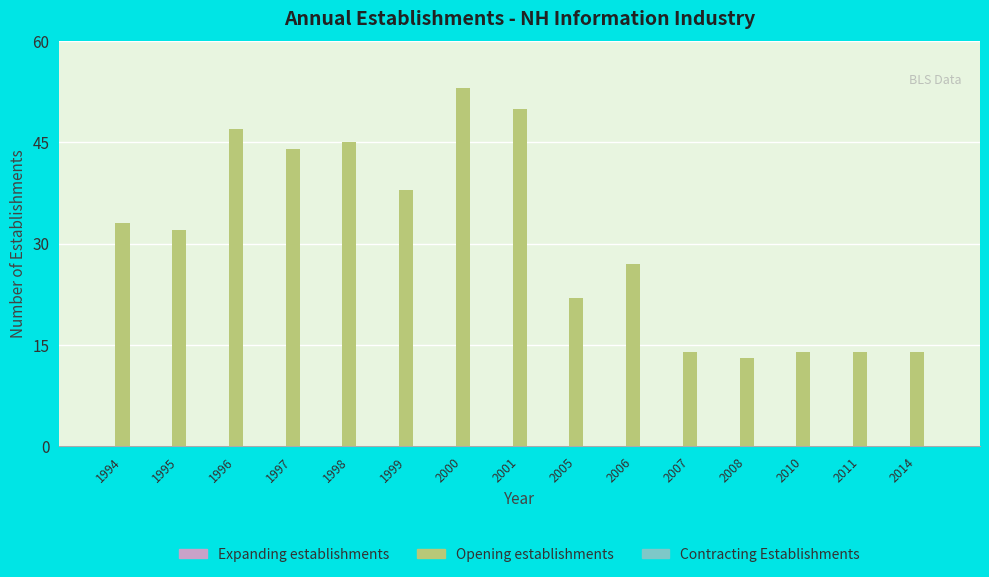

Reading left to right, transcribe all the data shown in this chart.

33	32	47	44	45	38	53	50	22	27	14	13	14	14	14